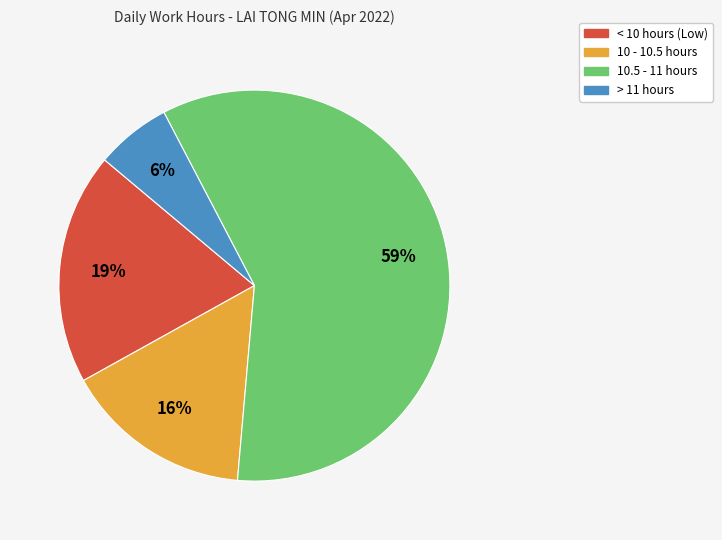

Is there any slice that represents more than half of the pie?

Yes